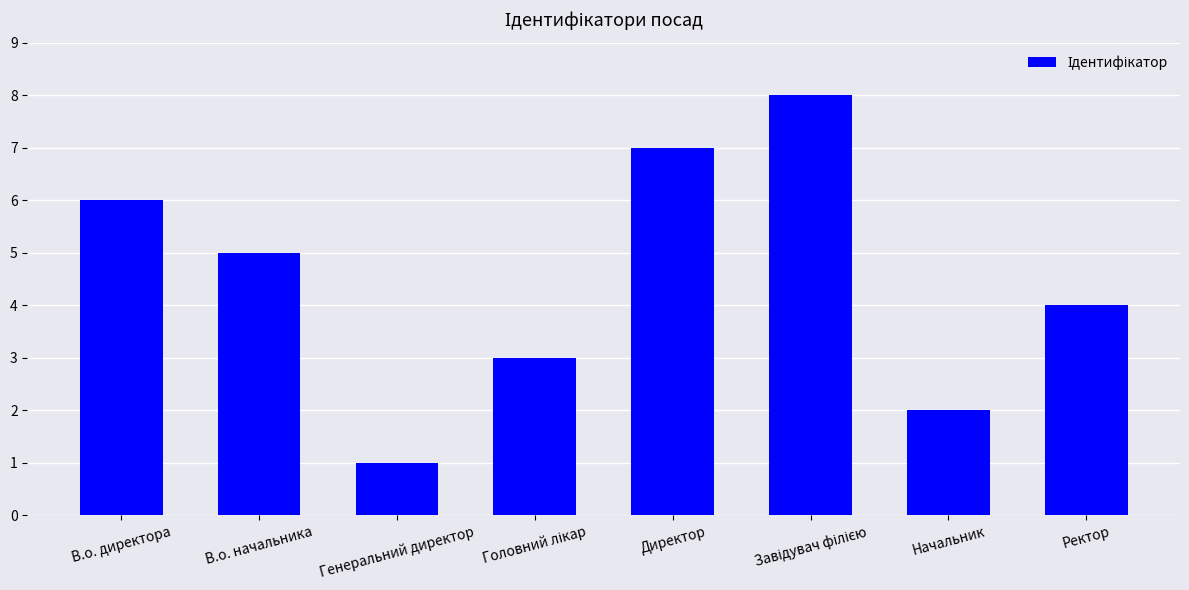

Where is the data nearest to the value 4?

Ректор